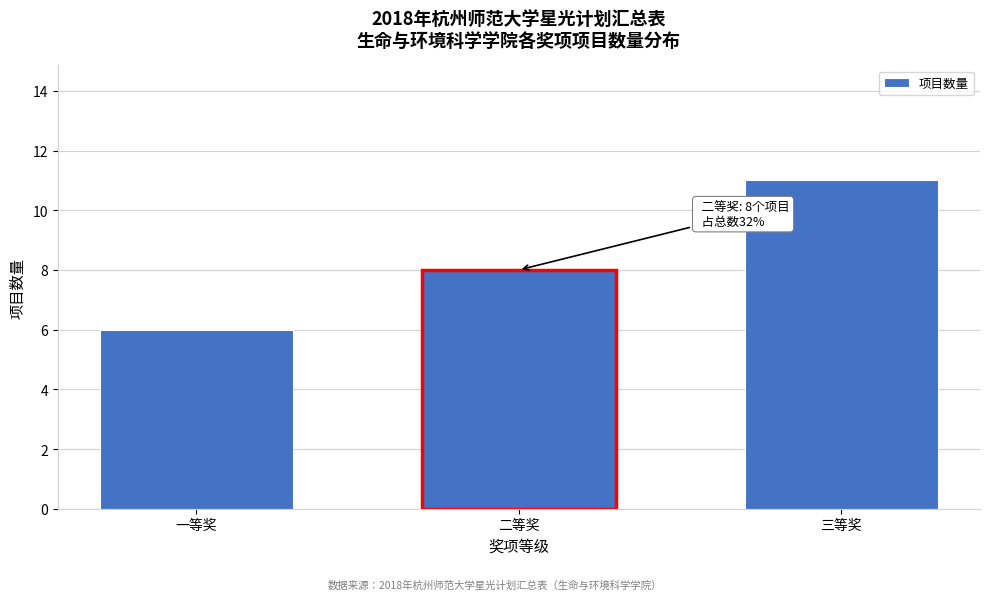

Reading left to right, list all the values displayed in this chart.

6	8	11